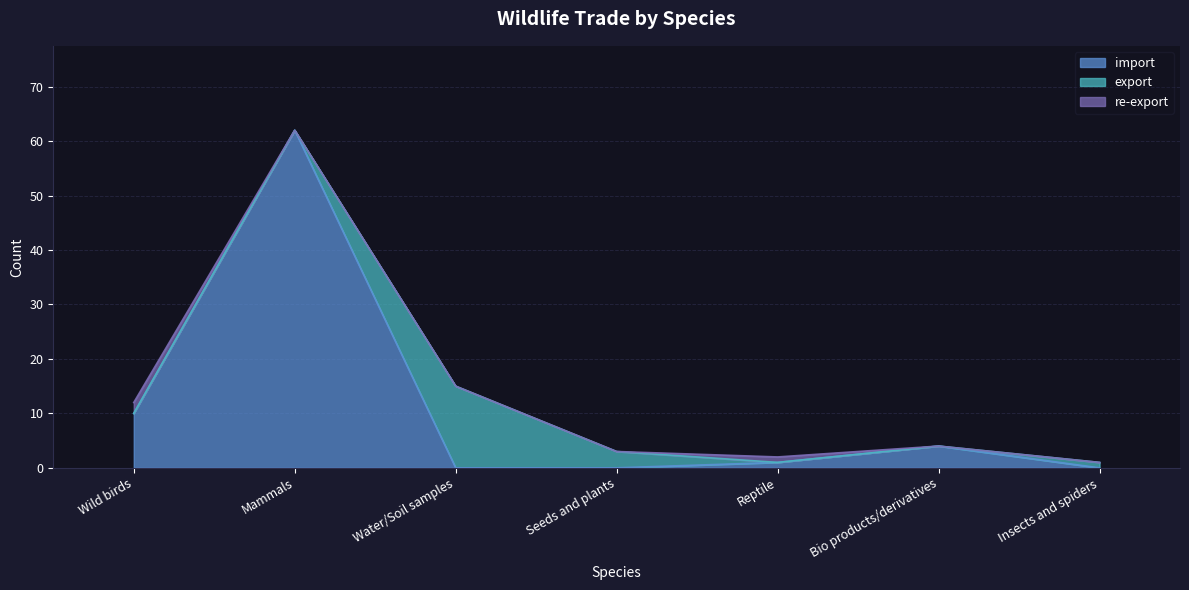

True or false: import has more than 0 points higher than both neighbors.

True